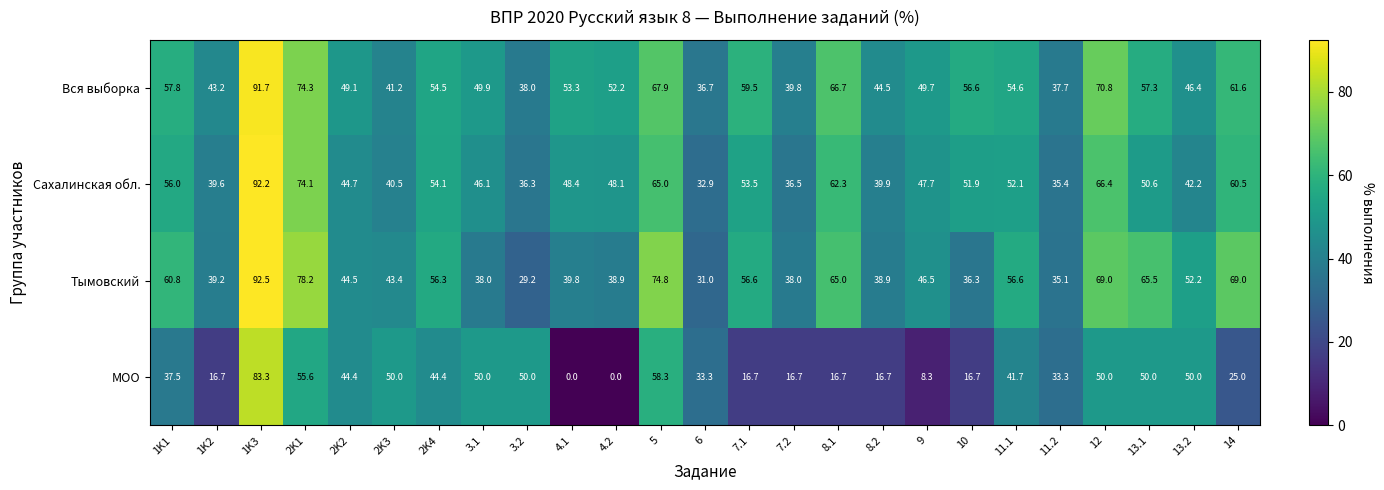

Which series has the largest range (max minus min)?

МОО